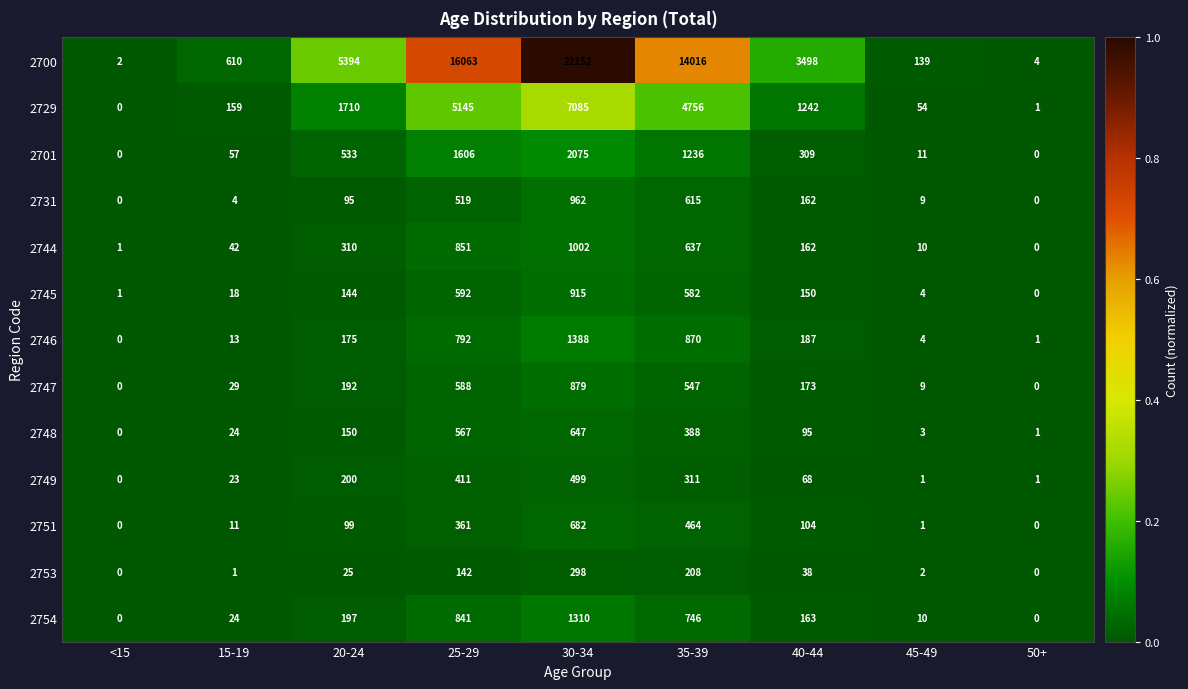

How many series are shown in this chart?

13